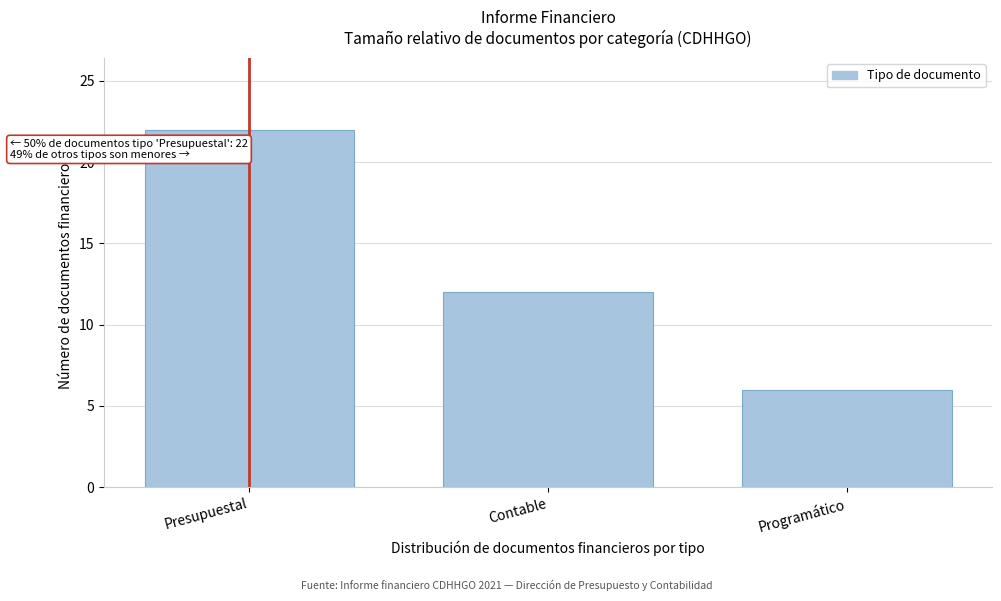

Reading left to right, what are all the values shown in this chart?

Presupuestal=22	Contable=12	Programático=6